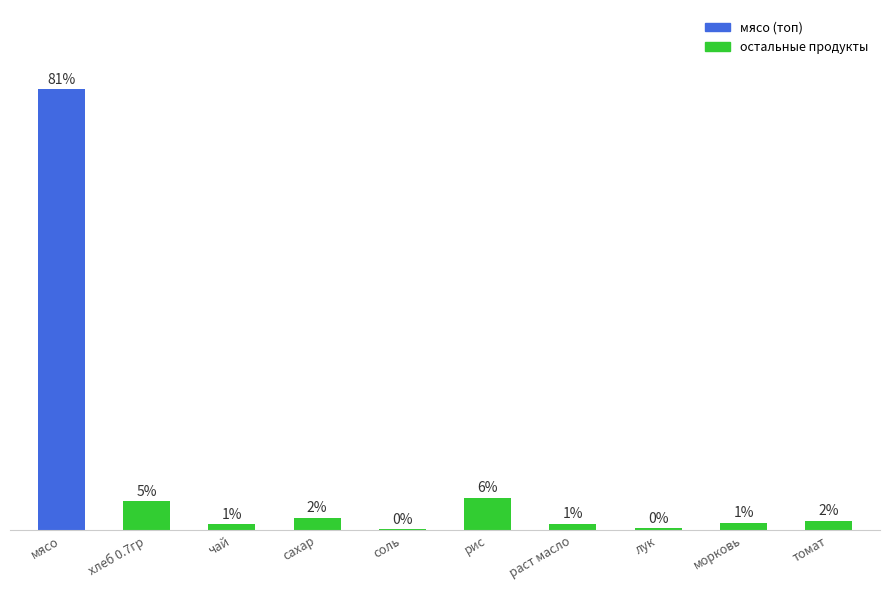

Which label corresponds to the smallest value in the chart?

соль